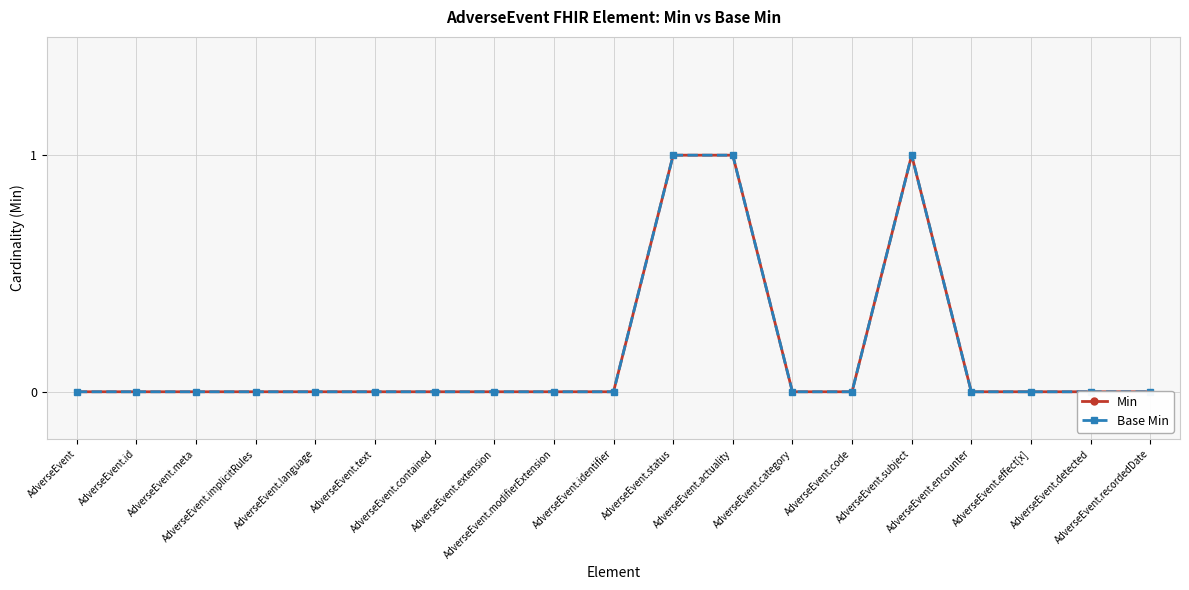

True or false: Base Min and Min intersect in this chart.

False